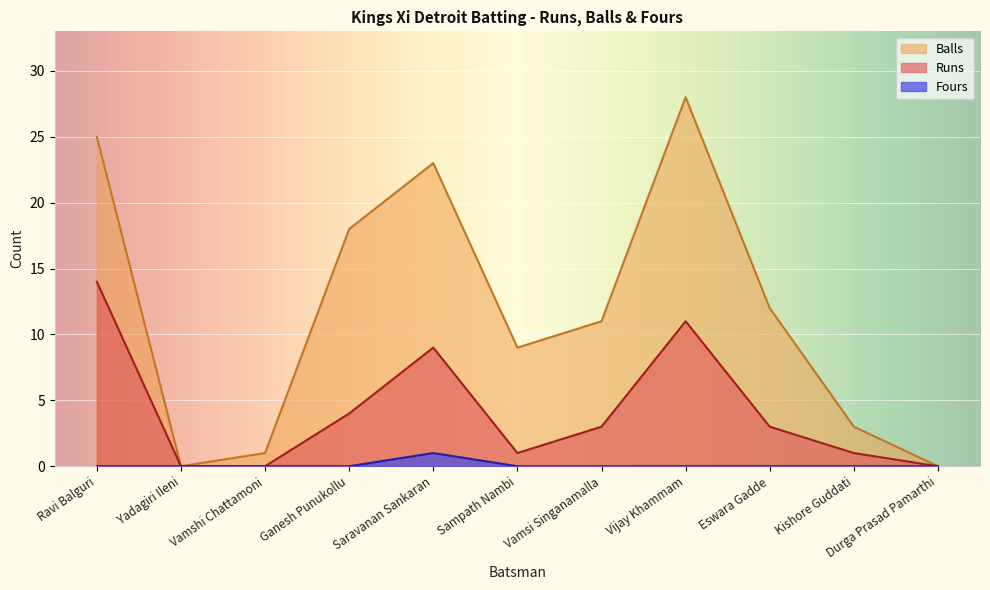

True or false: Balls and Fours cross at least once.

False